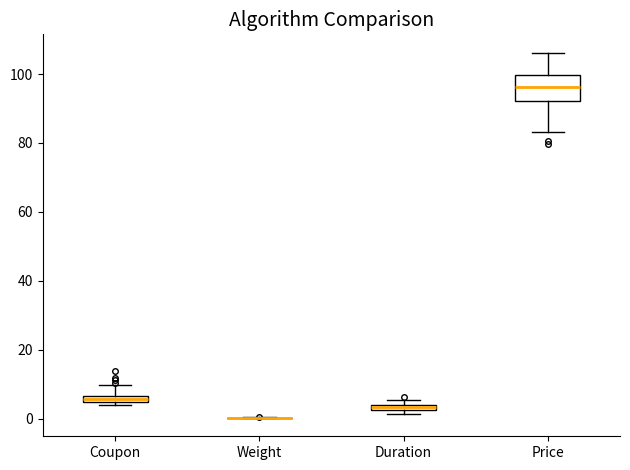

Where is the upper edge of the box for Price on the y-axis? The values are not printed on the chart, so give them approximately, as read against the axis.

100